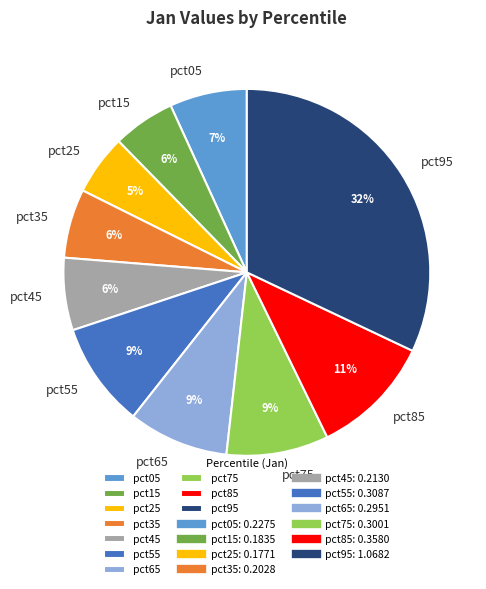

Does pct75 account for over 50% of the chart?

No